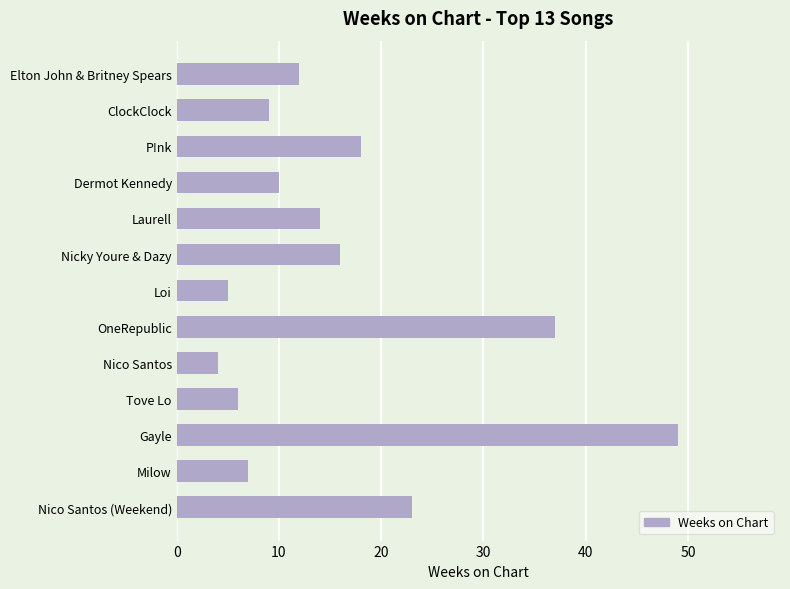

List the labels in order of value, smallest first.

Nico Santos, Loi, Tove Lo, Milow, ClockClock, Dermot Kennedy, Elton John & Britney Spears, Laurell, Nicky Youre & Dazy, P!nk, Nico Santos (Weekend), OneRepublic, Gayle